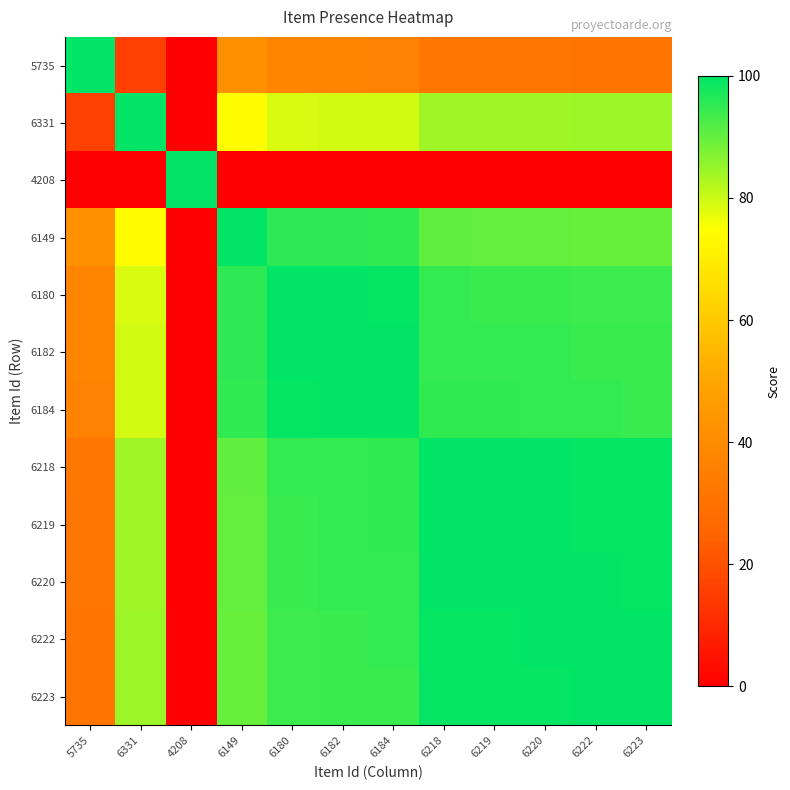

At how many categories does at least one series exceed 94?

12